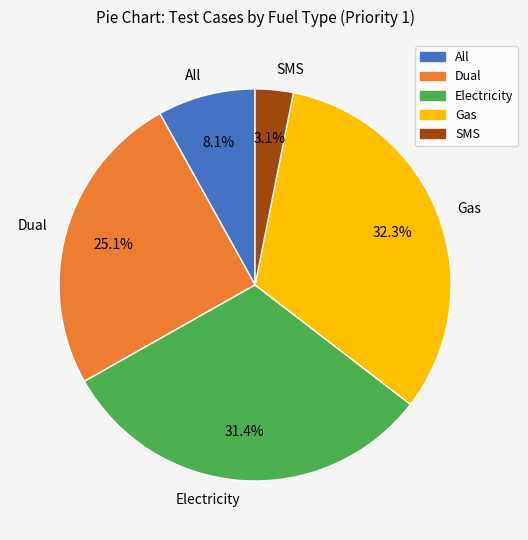

What percentage is NOT represented by All?

91.9%